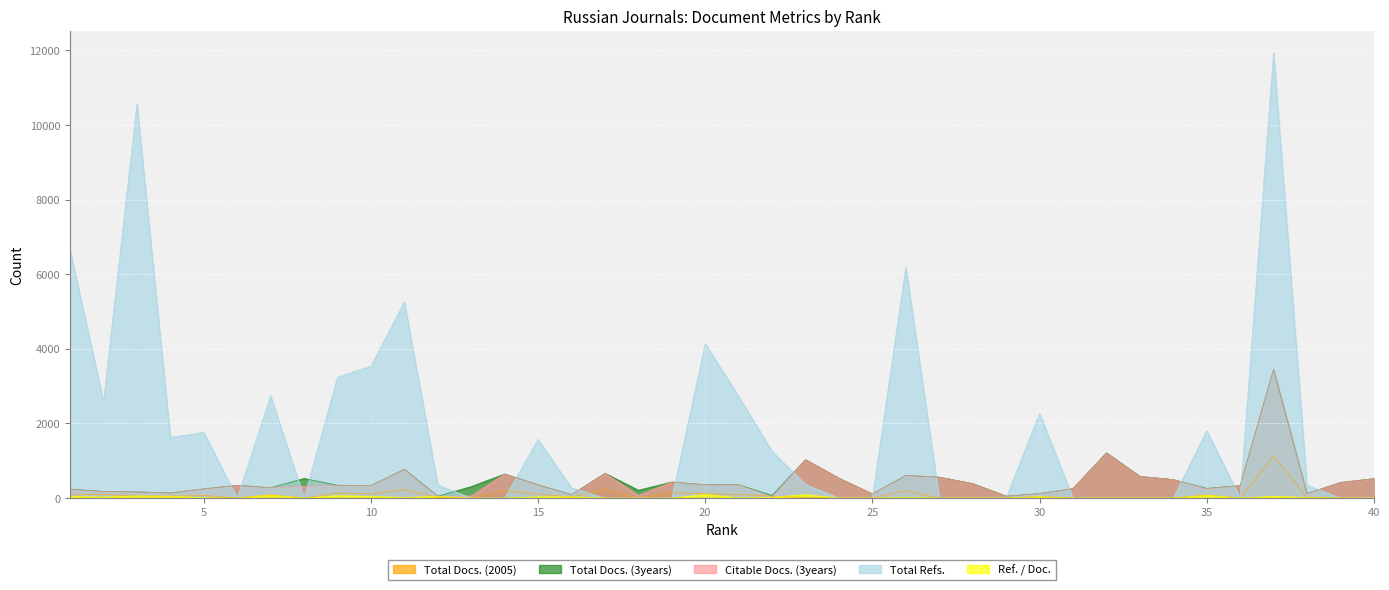

At which category does Citable Docs. (3years) reach its first local peak?

6